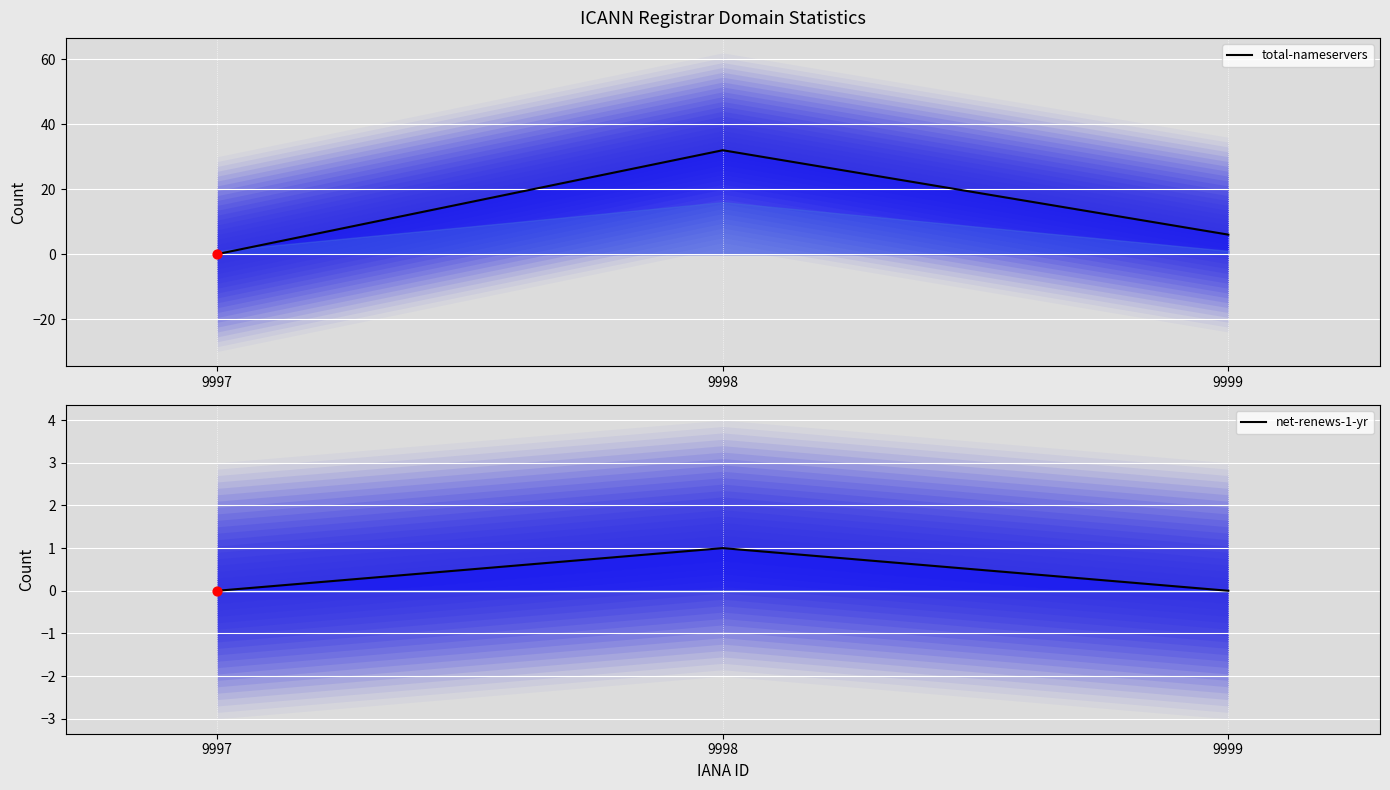

Which series has the largest total across all categories?

total-nameservers line